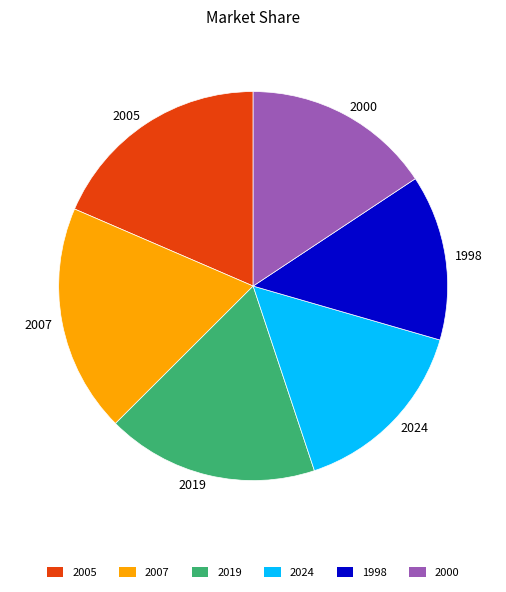

The 2005 slice represents 33% of the pie. True or false?

False